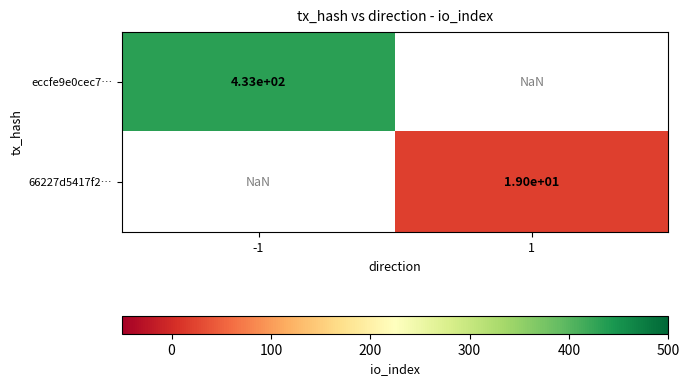

True or false: eccfe9e0cec7… has a value of 133.5 at -1.

False